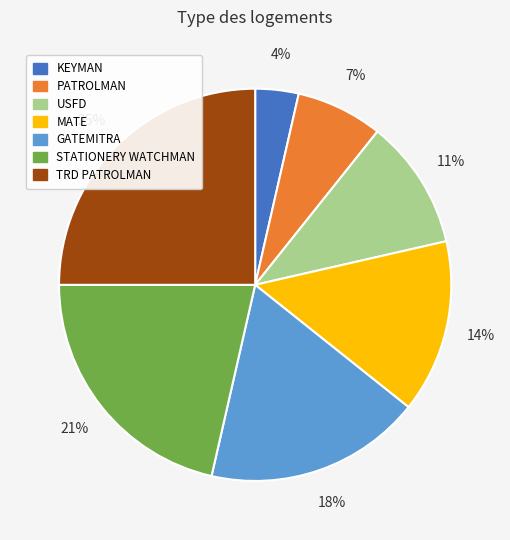

Does MATE represent more than half of the total?

No